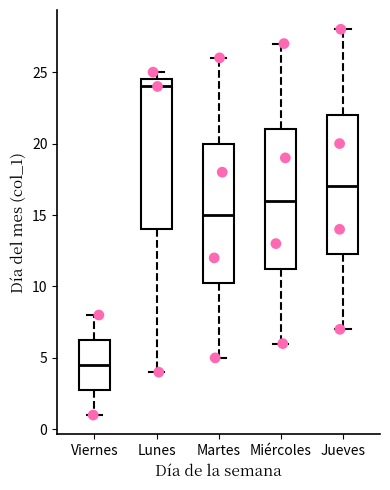

Reading left to right, read every box against the y-axis: the position of its median line, the range the box covers, and the ends of its whiskers. The values are not printed on the chart, so give them approximately, as read against the axis.

Viernes: median 4.5, box 3.0 to 6.5, whiskers 1.0 to 8.0
Lunes: median 24.0, box 14.0 to 24.5, whiskers 4.0 to 25.0
Martes: median 15.0, box 10.5 to 20.0, whiskers 5.0 to 26.0
Miércoles: median 16.0, box 11.5 to 21.0, whiskers 6.0 to 27.0
Jueves: median 17.0, box 12.5 to 22.0, whiskers 7.0 to 28.0